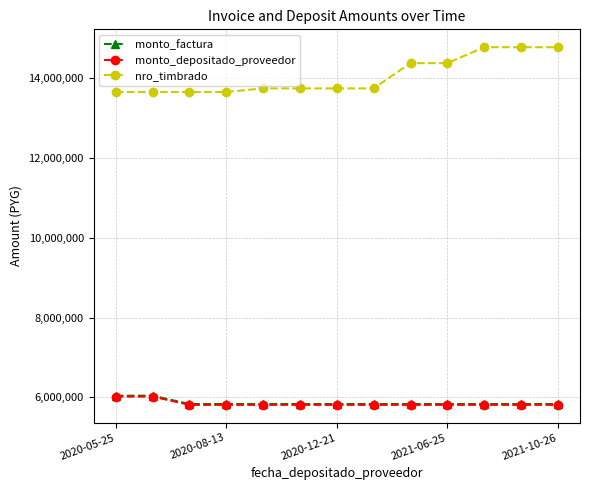

True or false: nro_timbrado and monto_factura cross at least once.

False